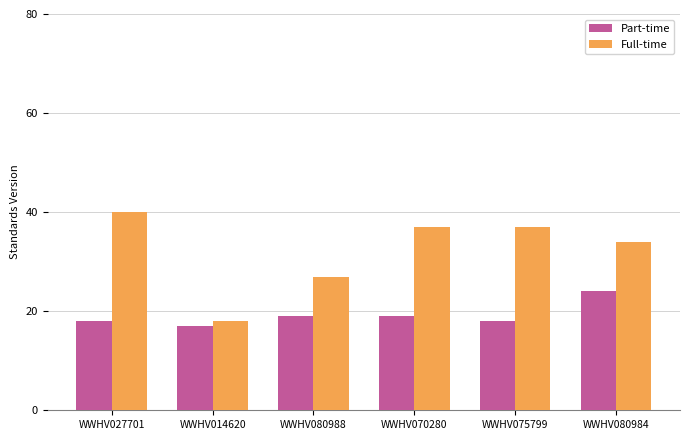

Are the bars horizontal?

No